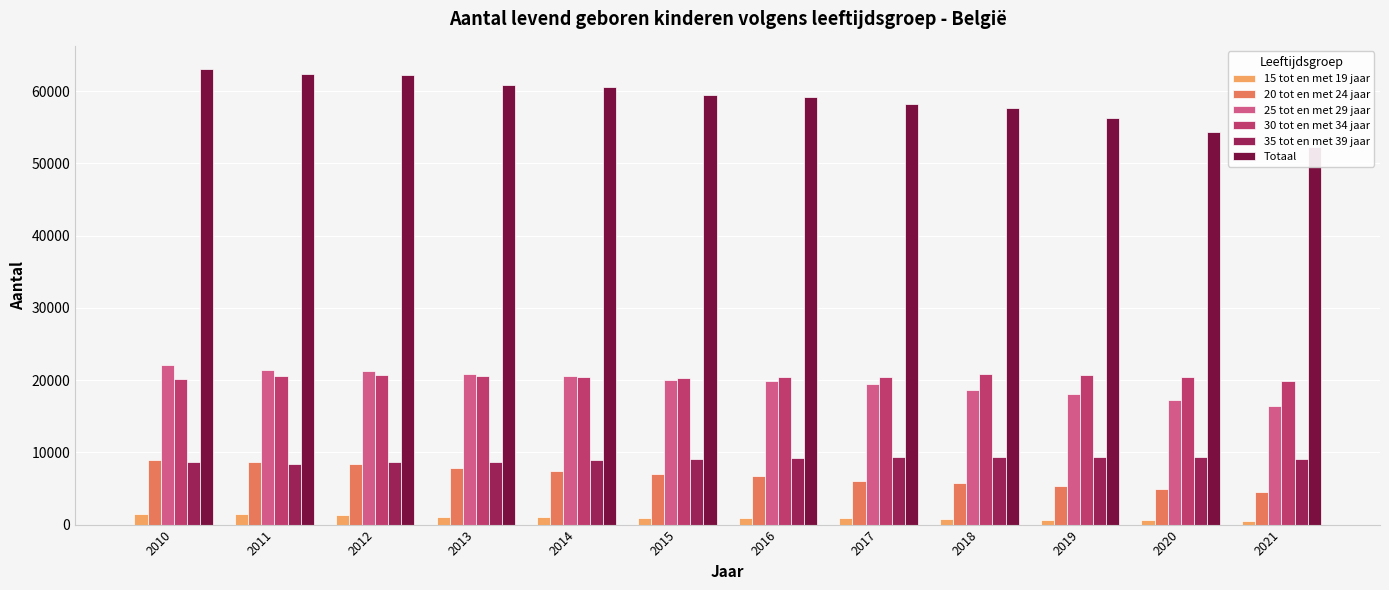

Between 2010 and 2018, which series saw the biggest shift?

Totaal